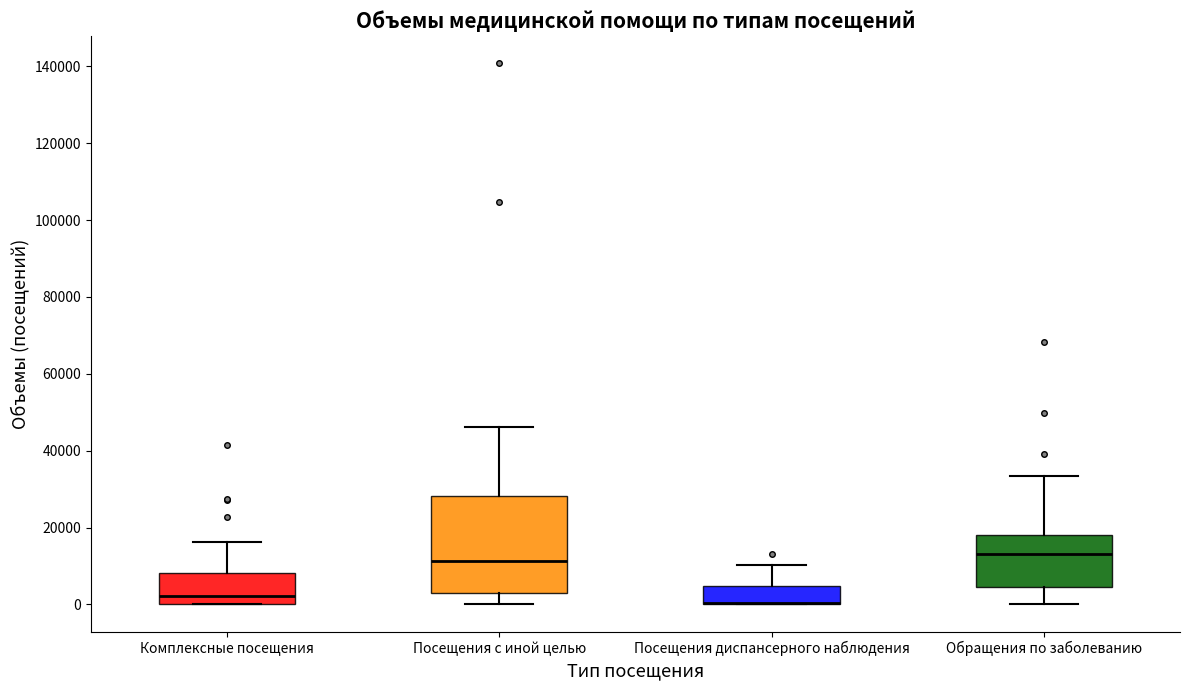

Reading left to right, transcribe this box plot: for each box, give where its median line is, the range the box spans, and where its two whiskers end, as read against the y-axis. The values are not printed on the chart, so give them approximately, as read against the axis.

Комплексные посещения: median 2000, box 0 to 8000, whiskers 0 to 16000
Посещения с иной целью: median 12000, box 4000 to 28000, whiskers 0 to 46000
Посещения диспансерного наблюдения: median 0 (drawn on the box's lower edge), box 0 to 4000, whiskers 0 to 10000
Обращения по заболеванию: median 14000, box 4000 to 18000, whiskers 0 to 34000